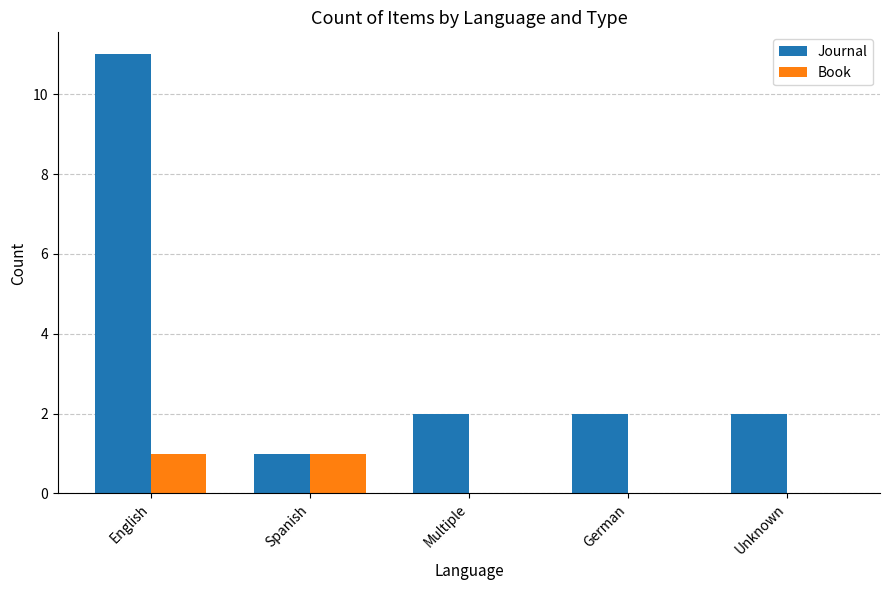

How many Book values are between 0 and 1?

5